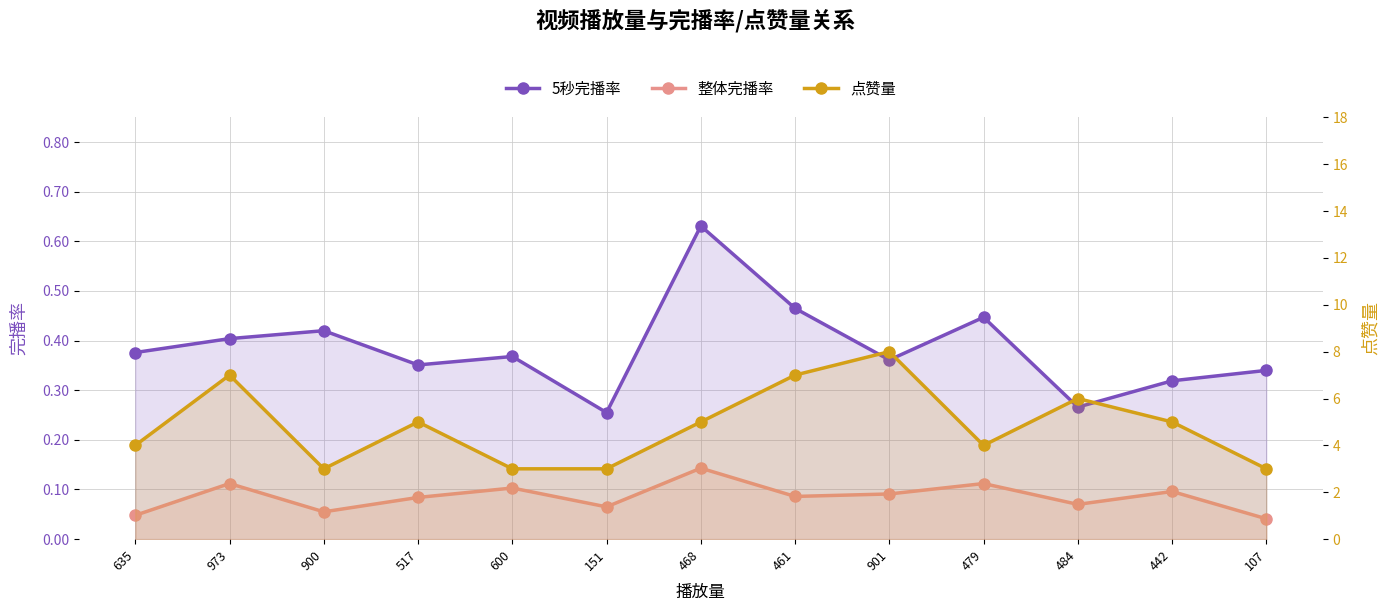

How many lines are shown in the chart?

3